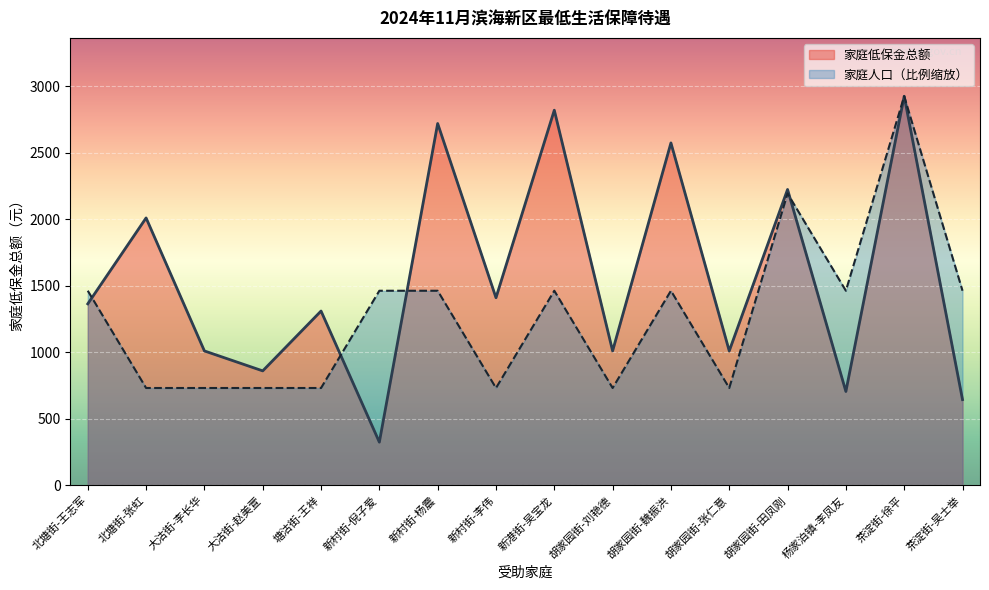

How many interior local peaks does the 家庭低保金总额 series have?

7